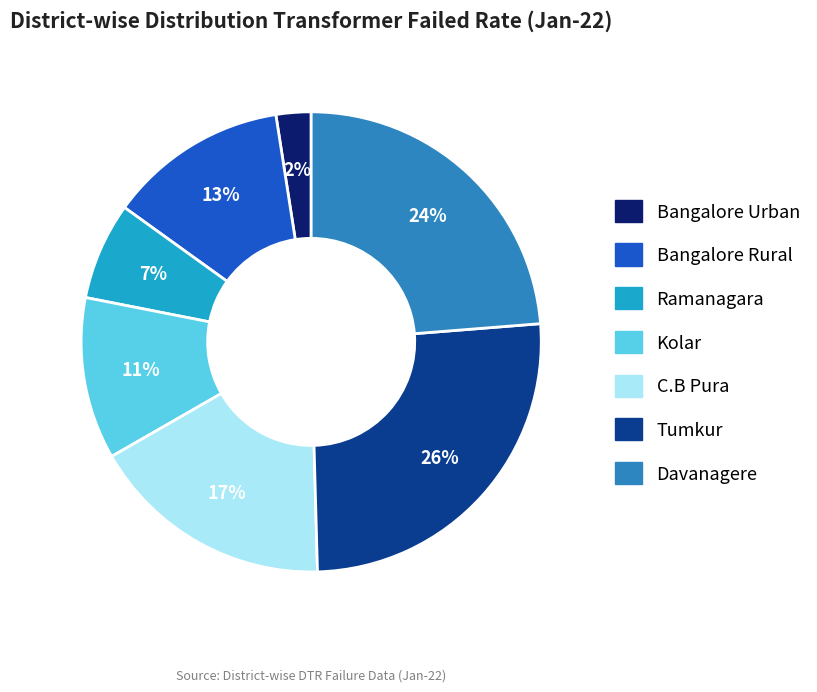

To the nearest percent, what is the combined percentage of Davanagere and Tumkur?

50%